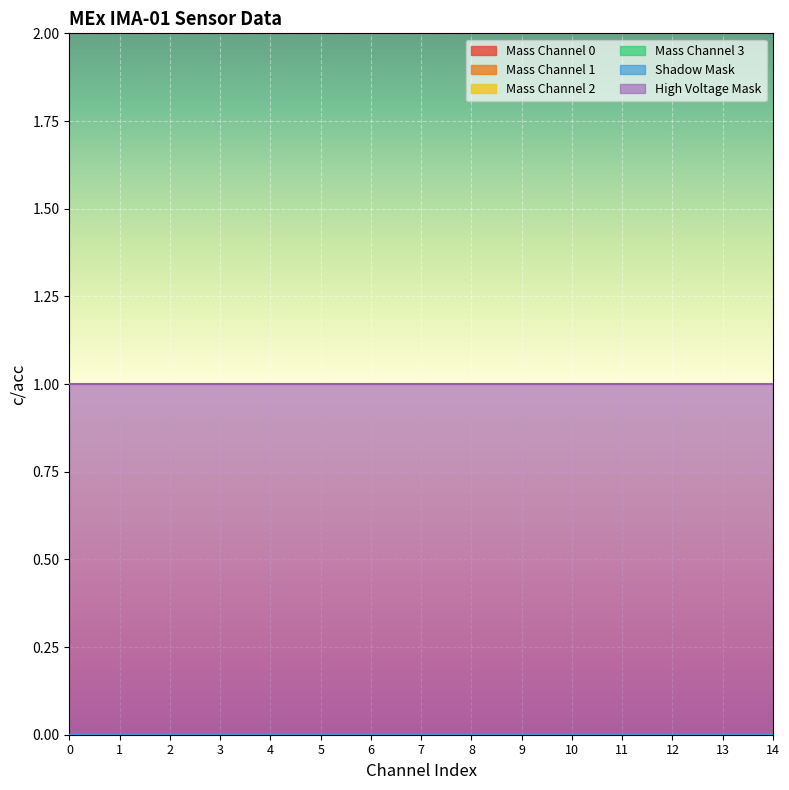

Is it true that Mass Channel 3 equals 0 at 10?

True